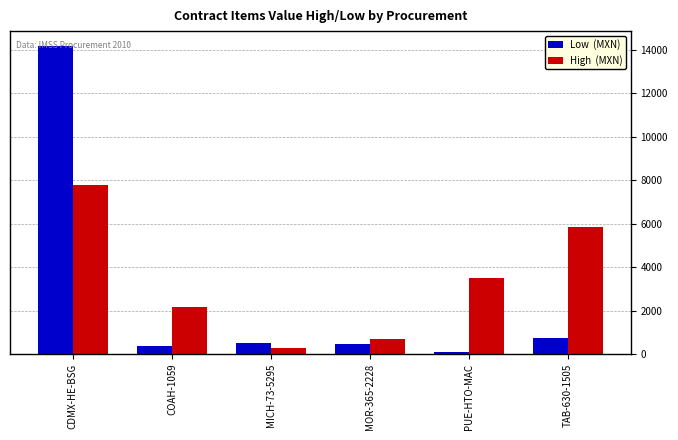

What is the spread (max minus min) of values at MOR-365-2228?

258.9